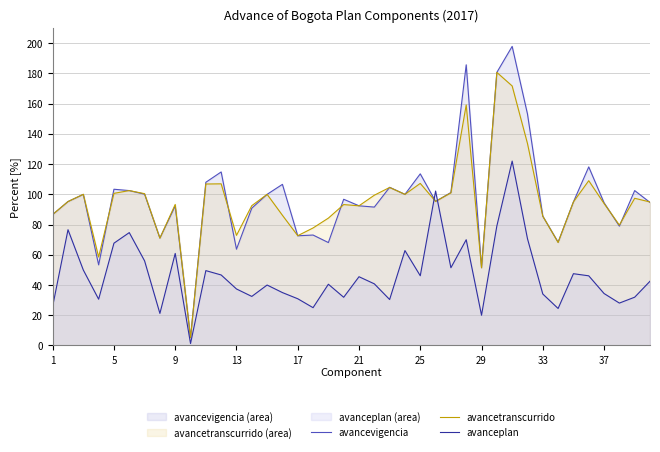

Which series has the largest total across all categories?

avancevigencia